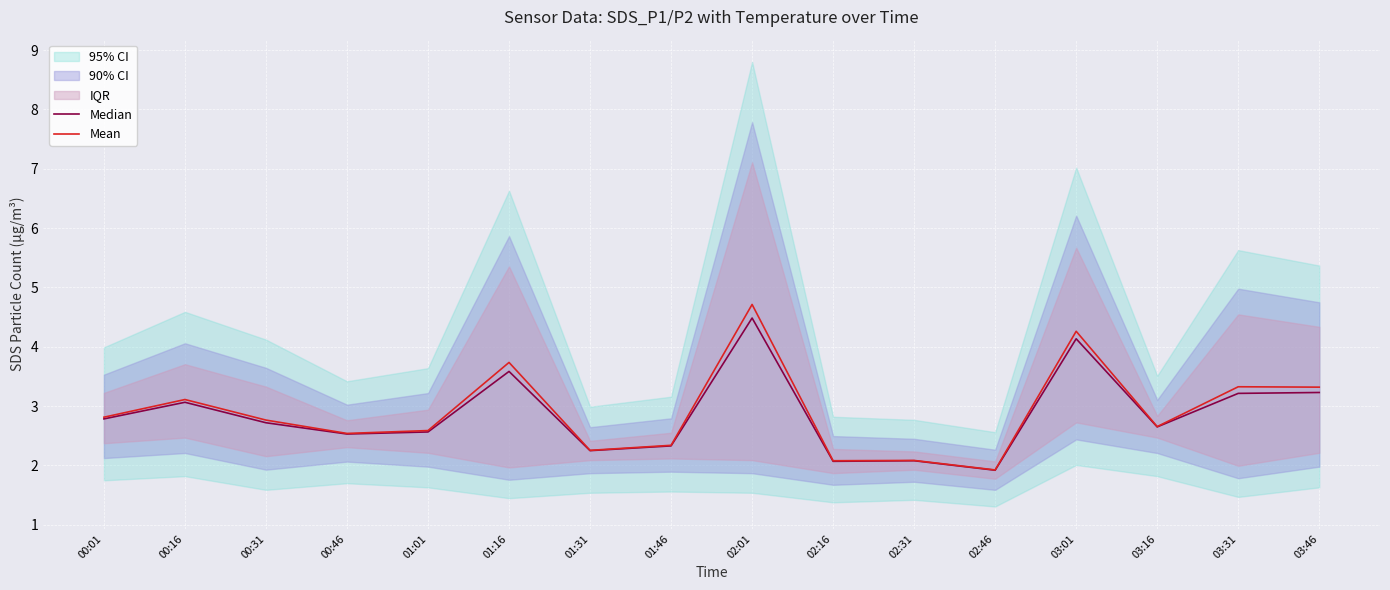

What is the label of the 9th point from the right?

01:46